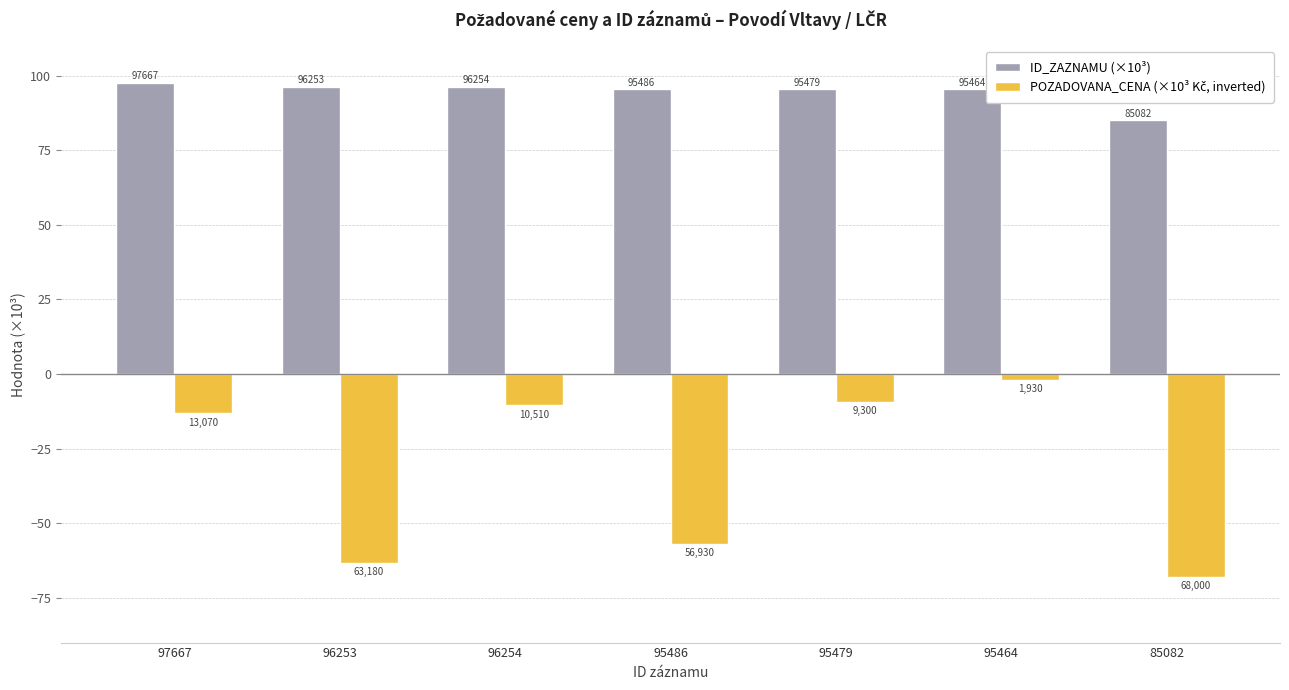

Reading left to right, list all the values displayed in this chart.

ID_ZAZNAMU (×10³): 97.7	96.3	96.3	95.5	95.5	95.5	85.1
POZADOVANA_CENA (×10³ Kč, inverted): -13.1	-63.2	-10.5	-56.9	-9.3	-1.9	-68.0